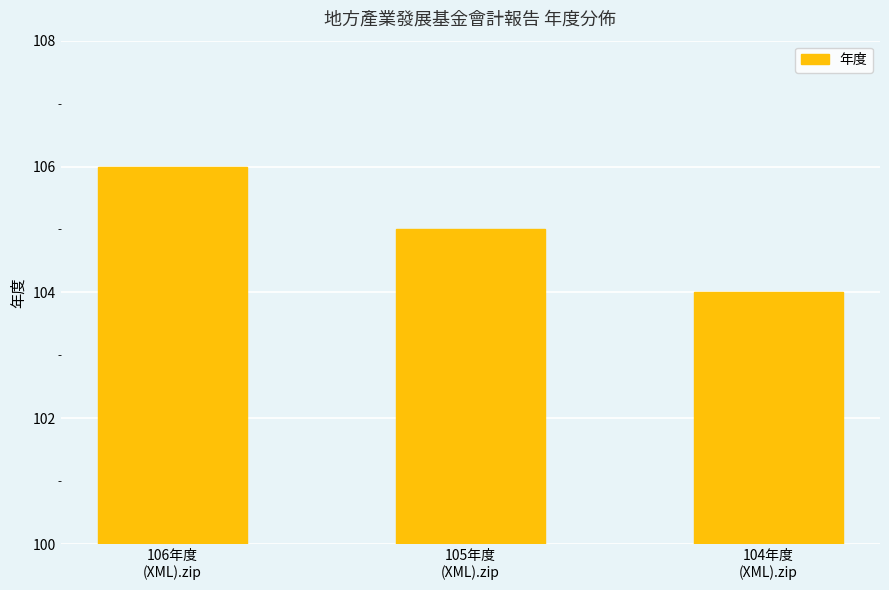

At which category does the chart reach its peak across all series?

106年度
(XML).zip